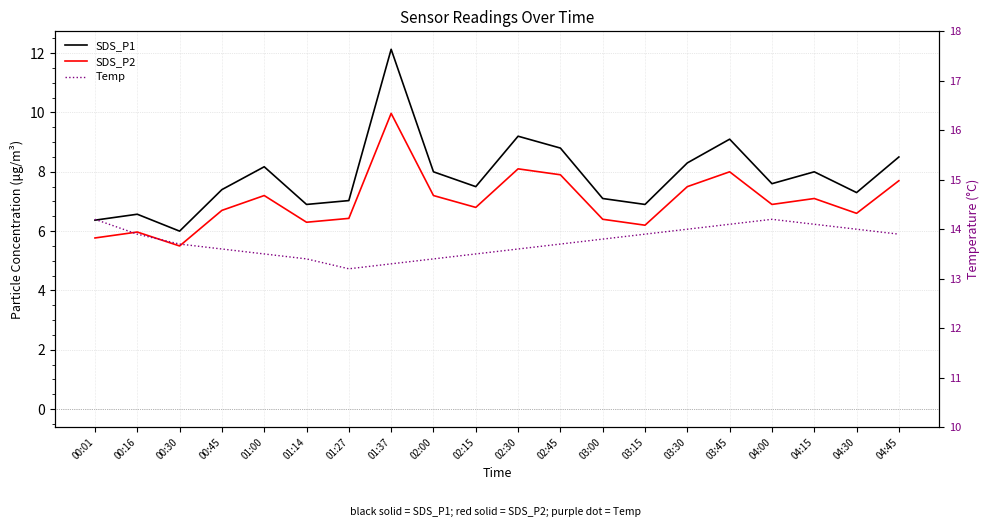

Which series changed the most between 00:45 and 04:15?

SDS_P1